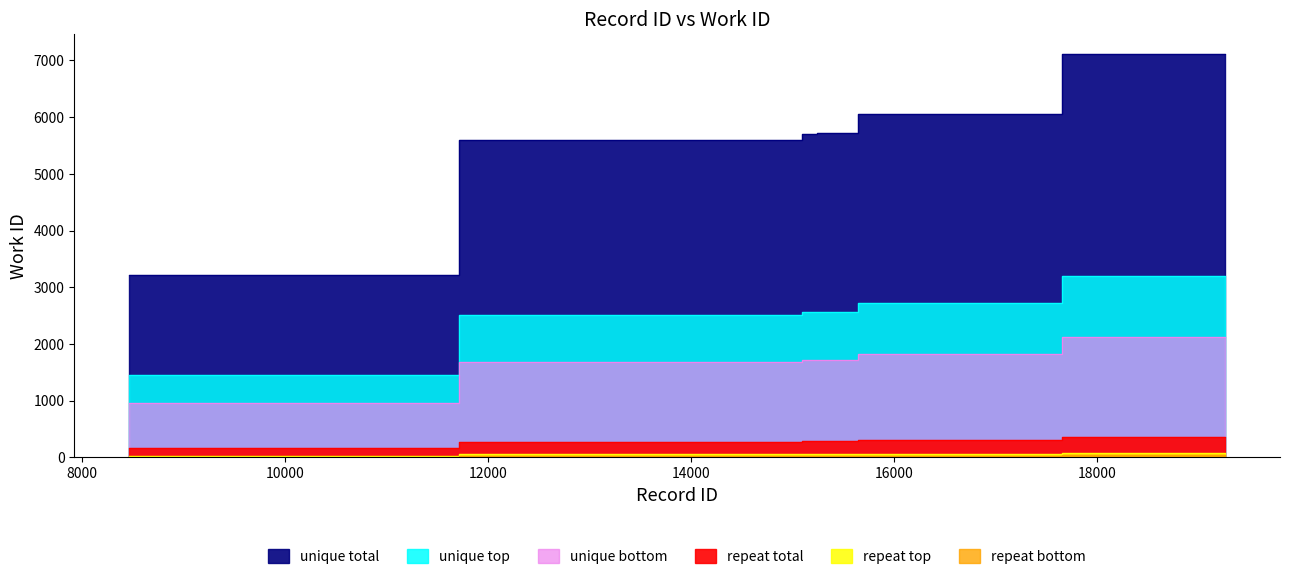

How many values are below 5710?

5